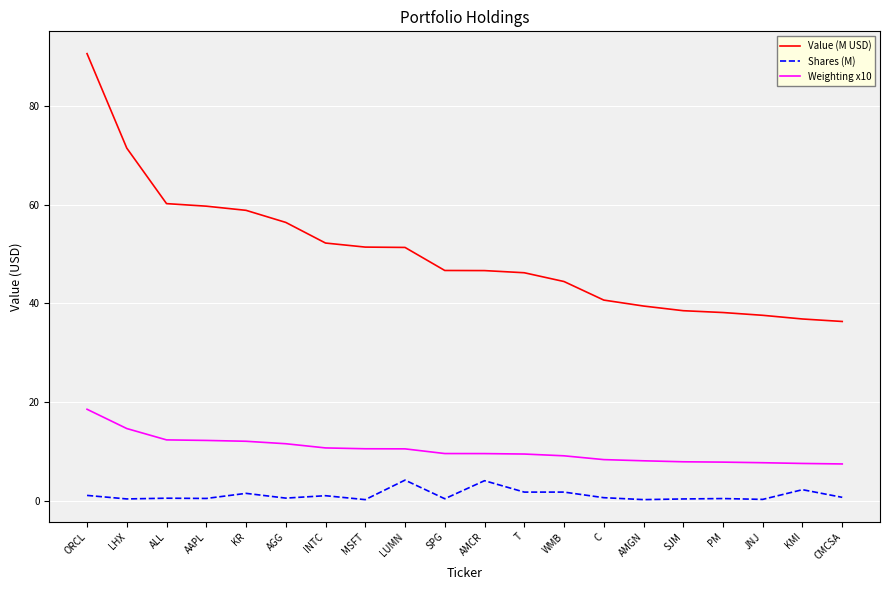

What position from the right is LUMN?

12